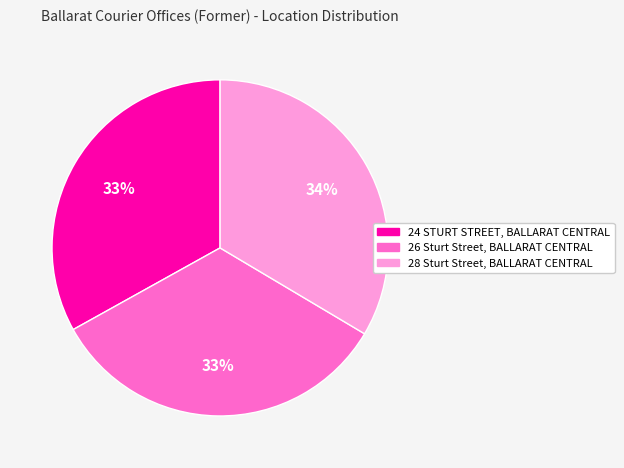

What is the ratio of the value at 26 Sturt Street, BALLARAT CENTRAL to the value at 24 STURT STREET, BALLARAT CENTRAL?

1.0